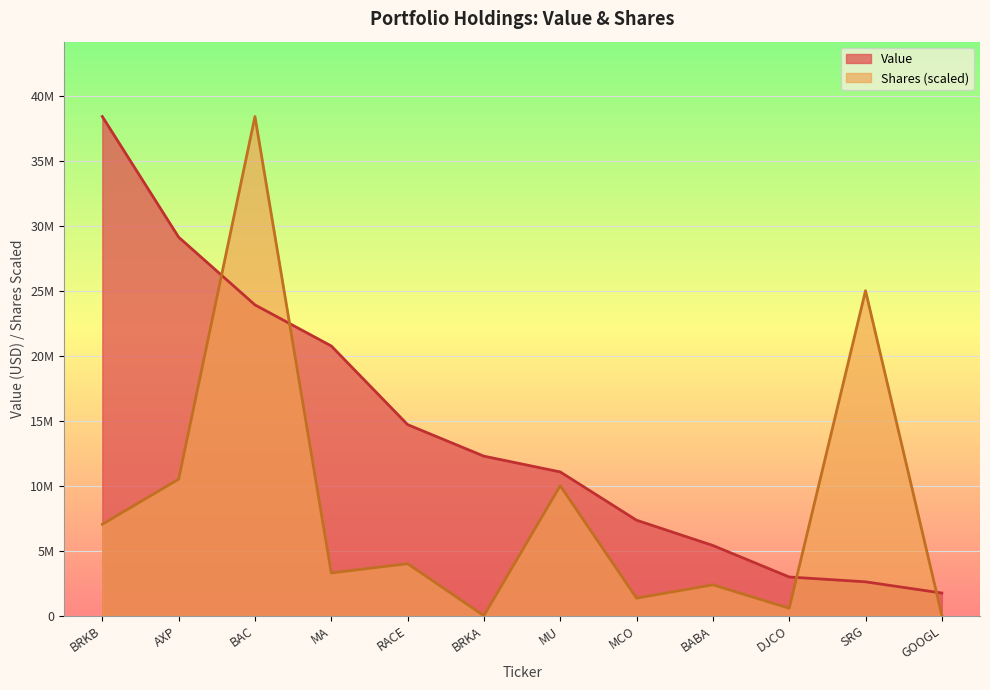

Rank the series by their average value, from lowest to highest.

Shares (scaled), Value